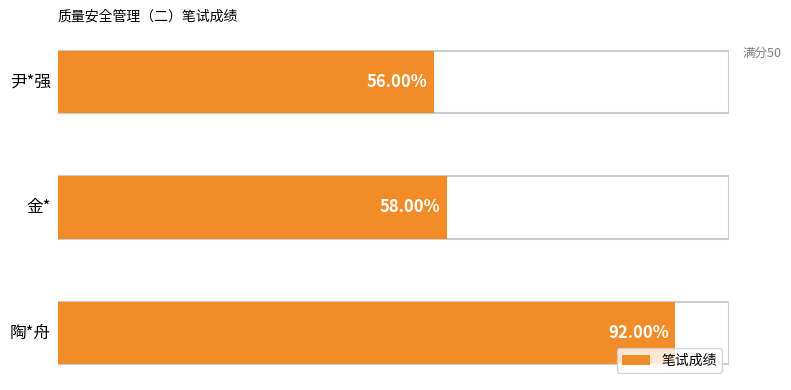

The value at 陶*舟 is 46. True or false?

True